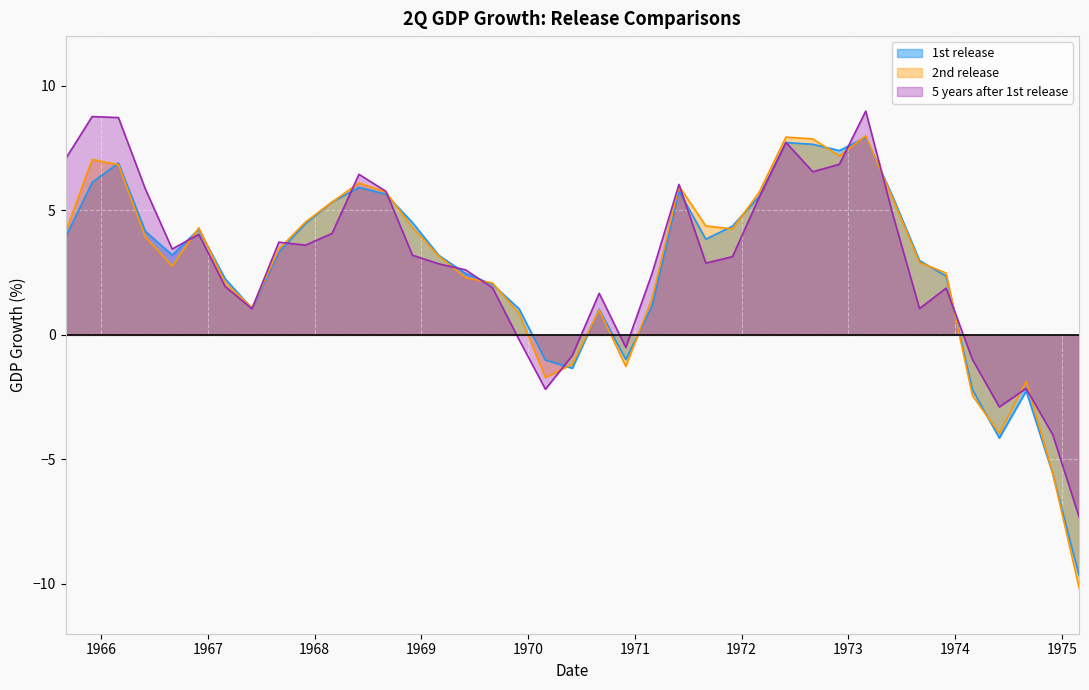

Which series has the largest total across all categories?

5 years after 1st release